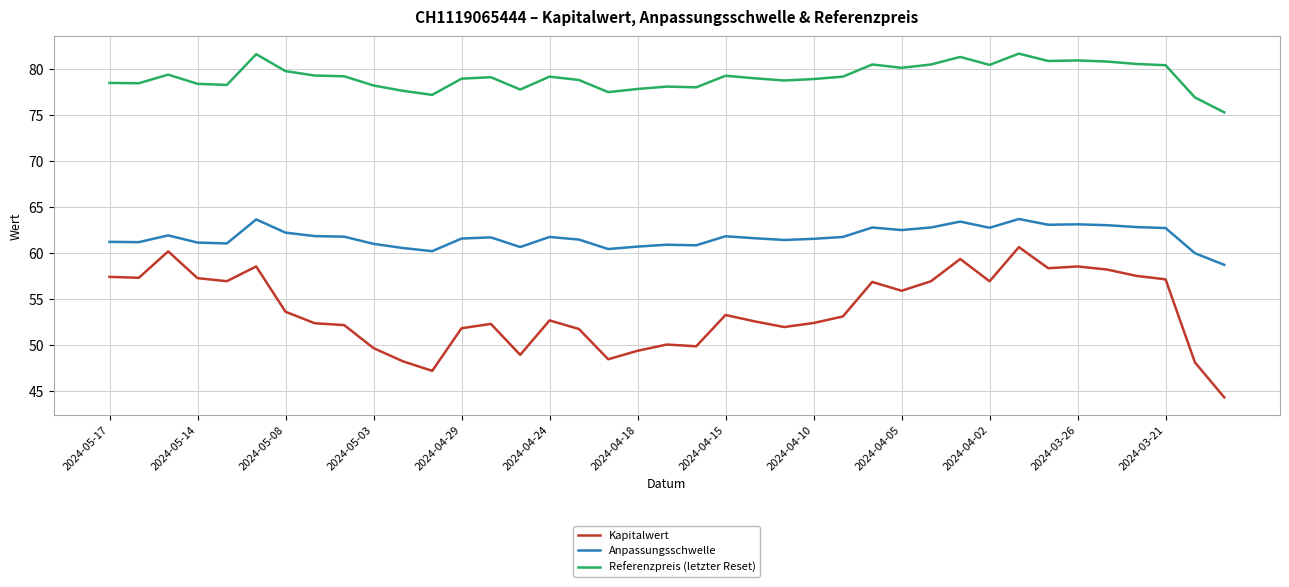

Which series has the largest total across all categories?

Referenzpreis (letzter Reset)